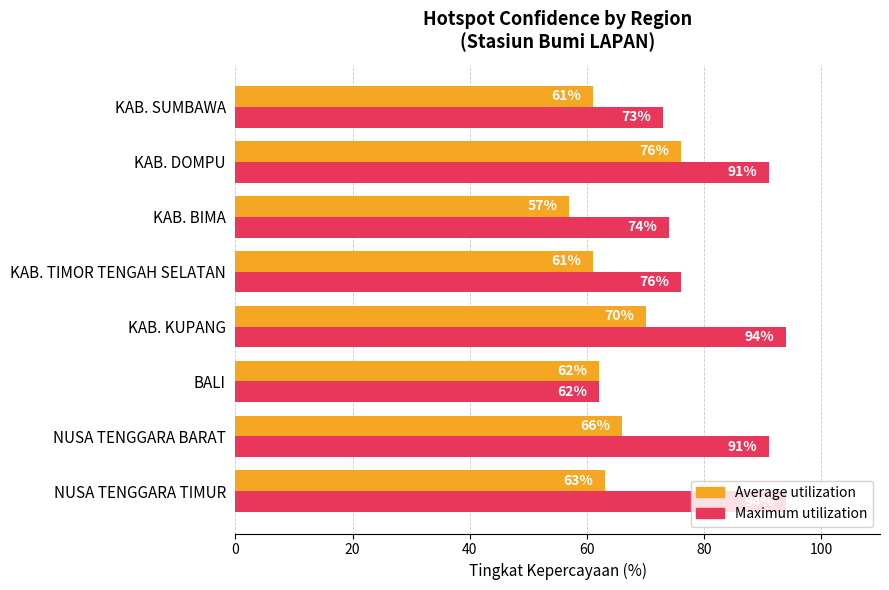

List the series in order of their peak value, highest first.

Maximum utilization, Average utilization